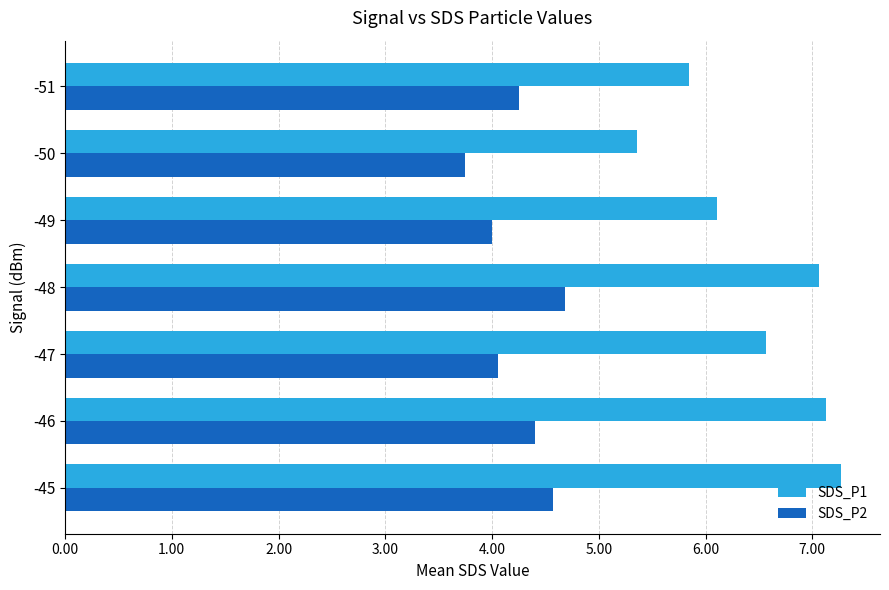

What is the difference between the SDS_P1 values at -50 and -48?

1.7